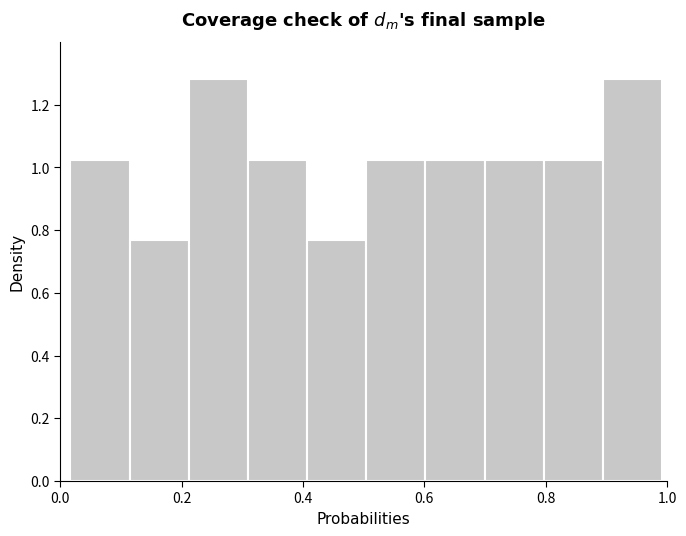

What is the height of the bar covering 0.90 to 1.00 on the x-axis? Neither the bar edges nor the heights are printed on the chart, so give them approximately, as read against the axes.

1.28